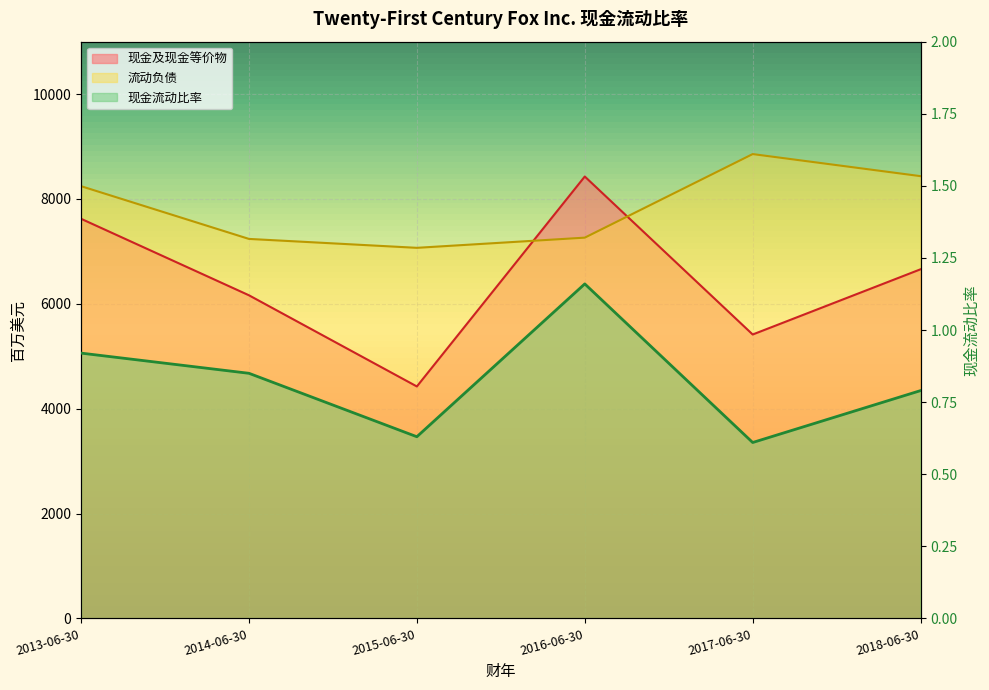

What is the difference between the 现金及现金等价物 values at 2015-06-30 and 2013-06-30?

3198.0